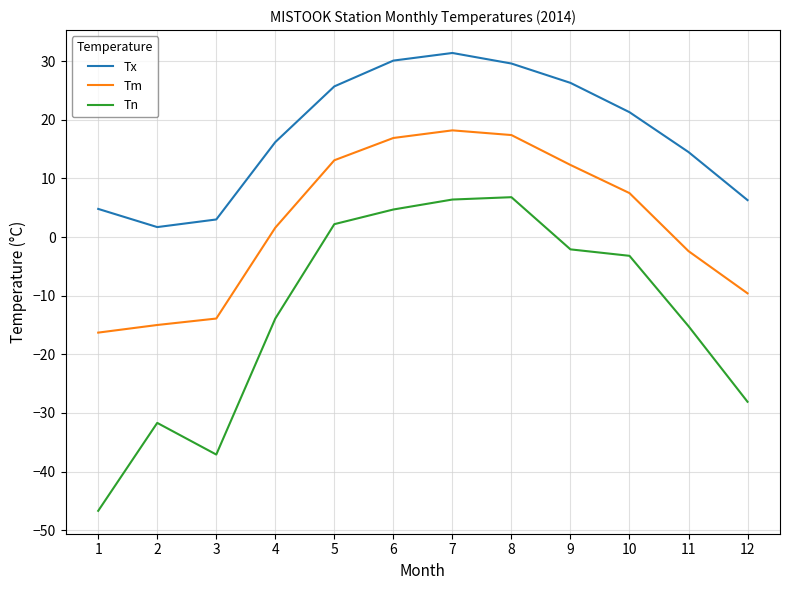

At which category does the chart reach its peak across all series?

7